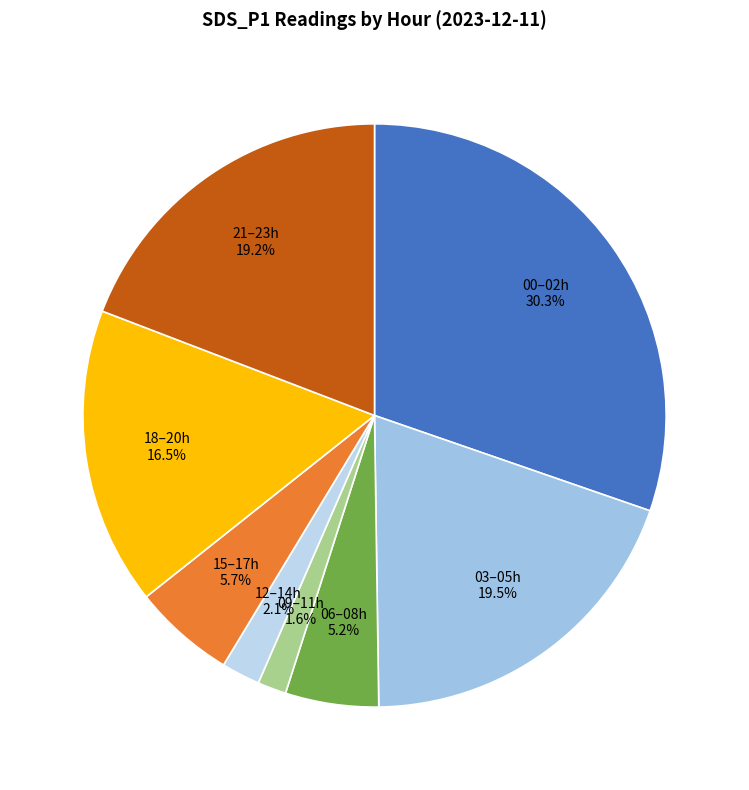

Which slice is the largest?

00–02h